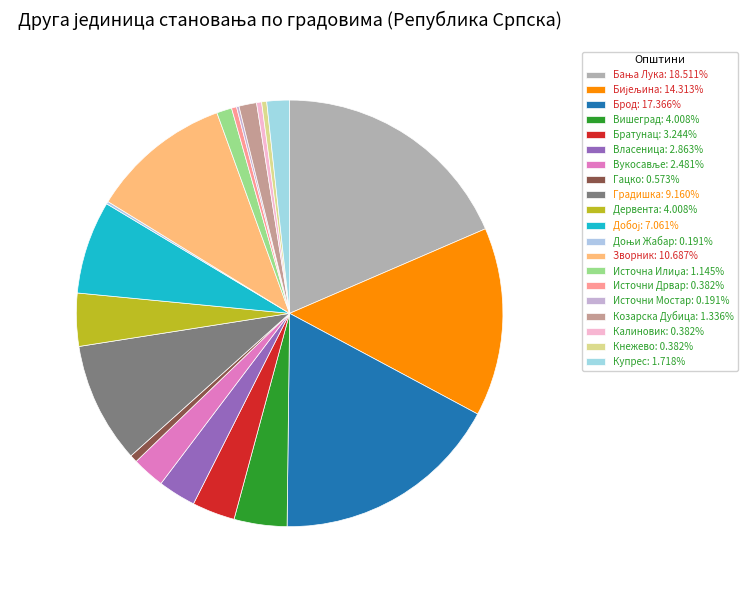

Is it true that Гацко is 11% of the pie?

False